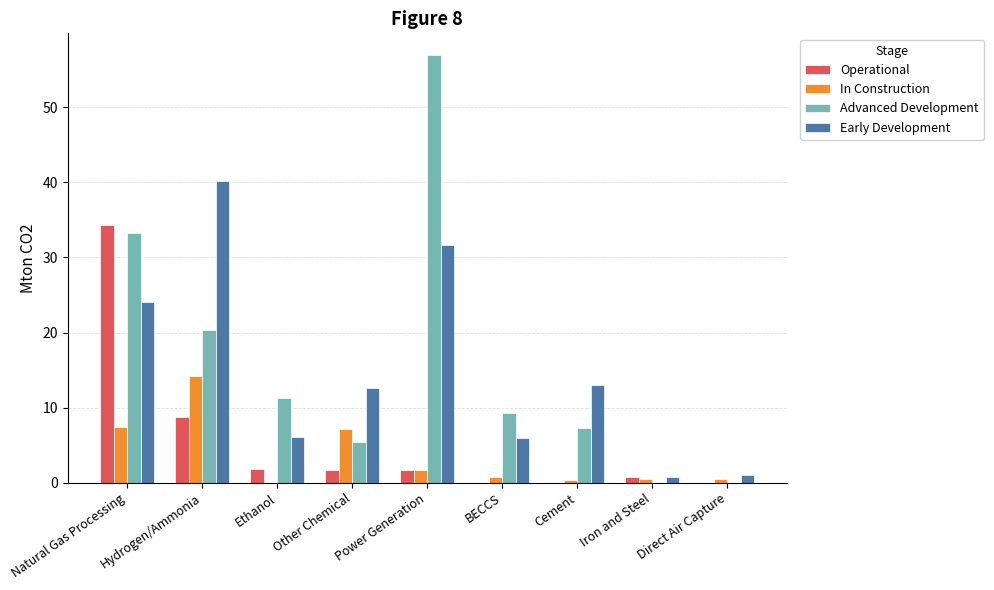

What are all the series names shown in the legend?

Operational, In Construction, Advanced Development, Early Development